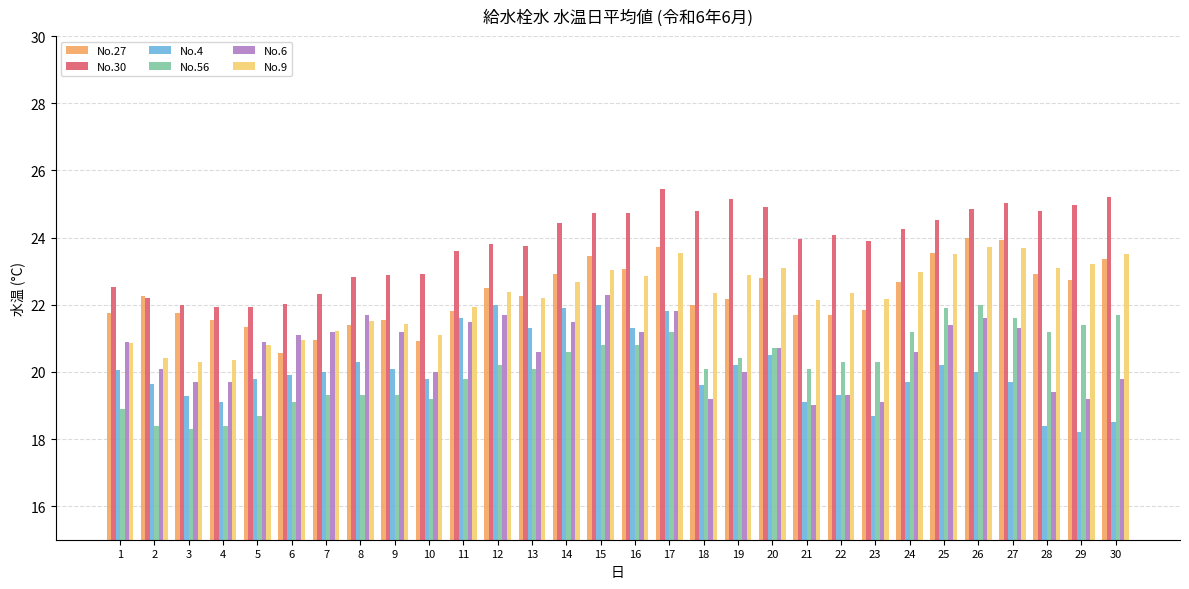

Count the number of categories in the chart.

30